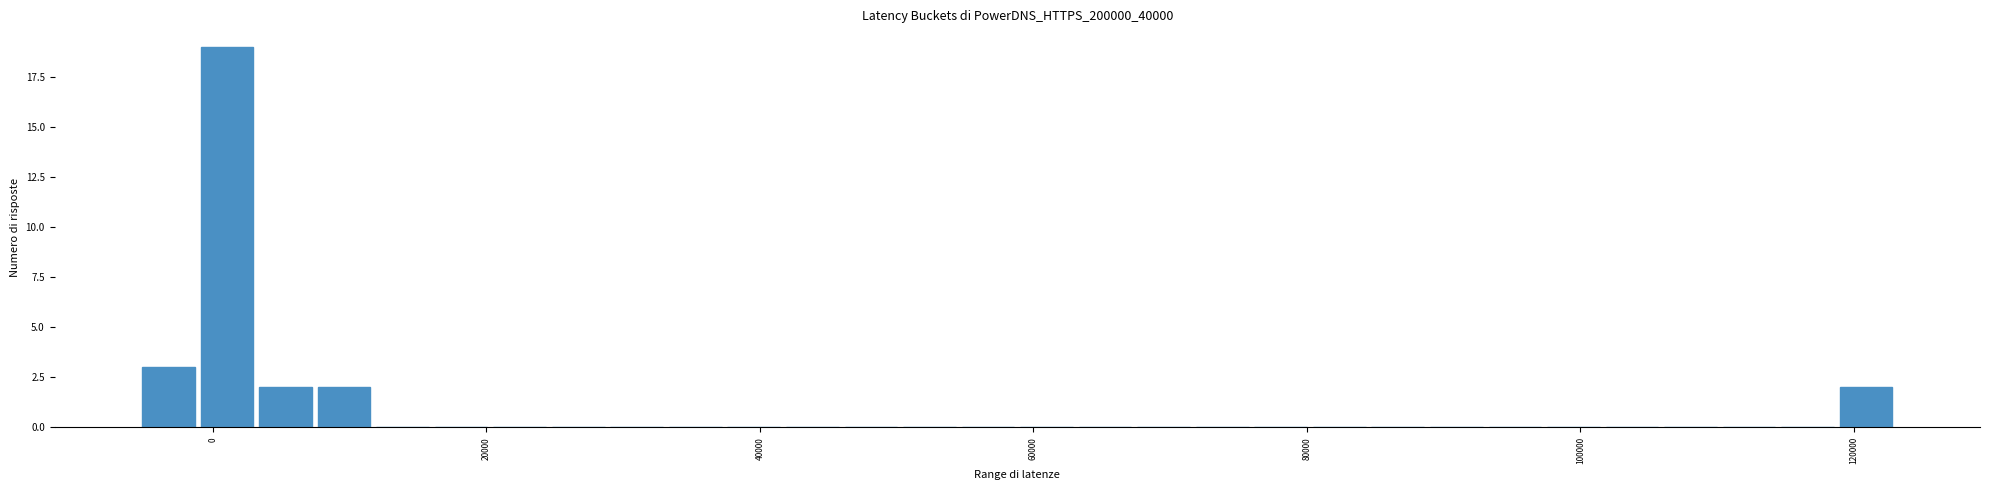

Read against the x-axis, roughly where is the centre of the tallest bar?

2000